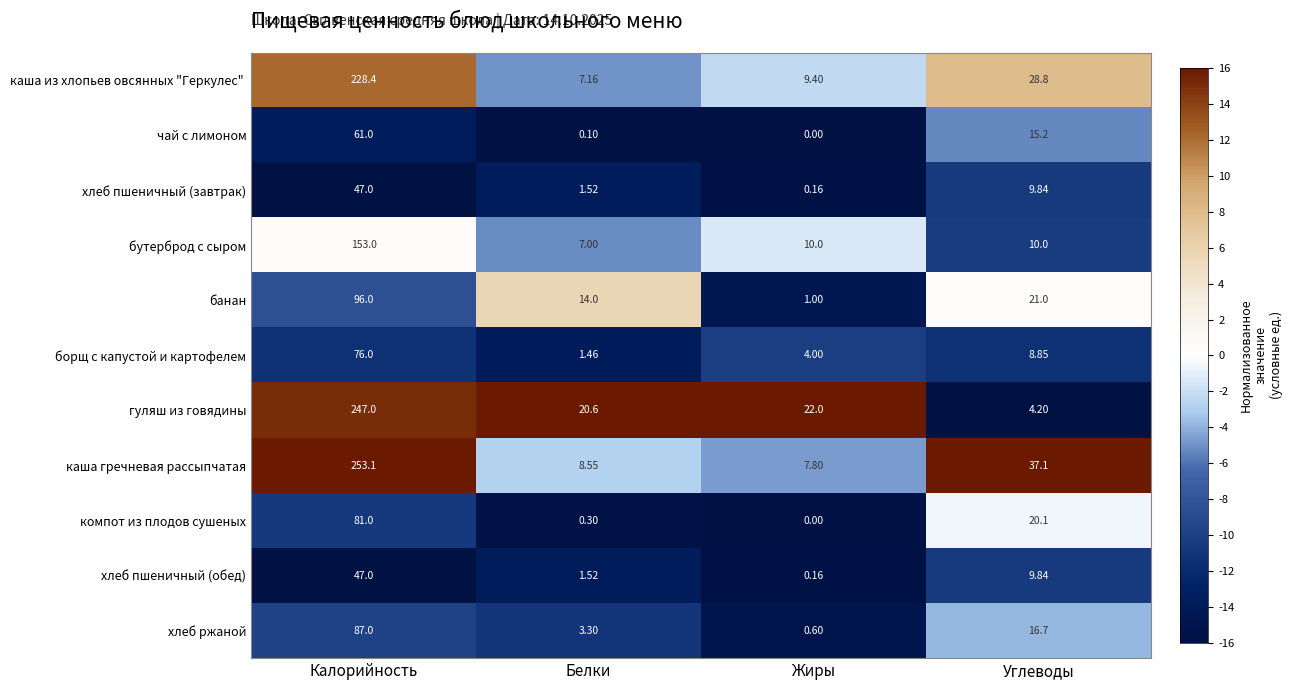

How many data points does each series have?

4